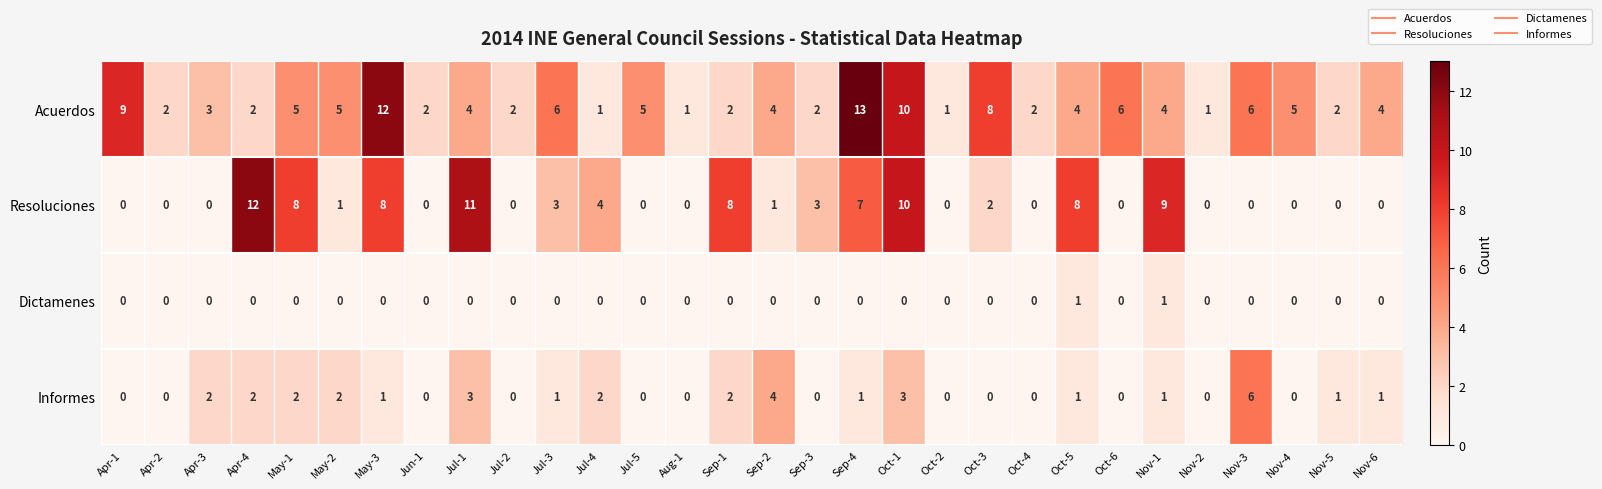

Is it true that Acuerdos equals 10 at Oct-1?

True